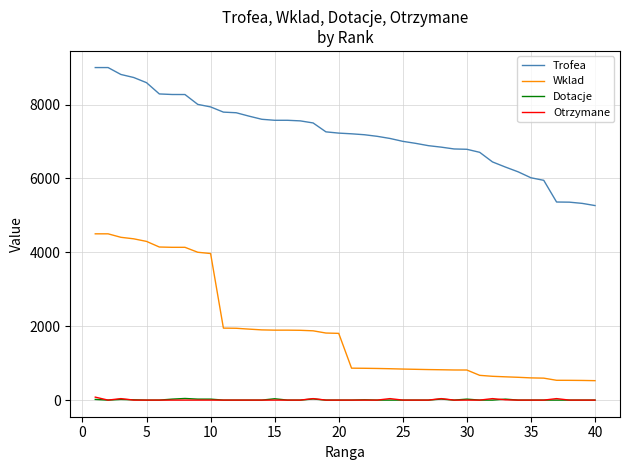

True or false: Wklad and Dotacje cross at least once.

False